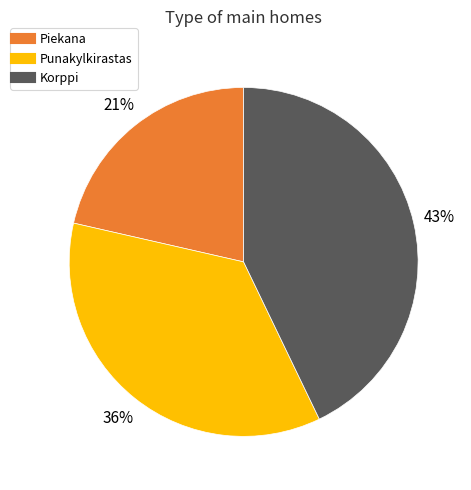

To the nearest percent, what is the average slice percentage?

33%